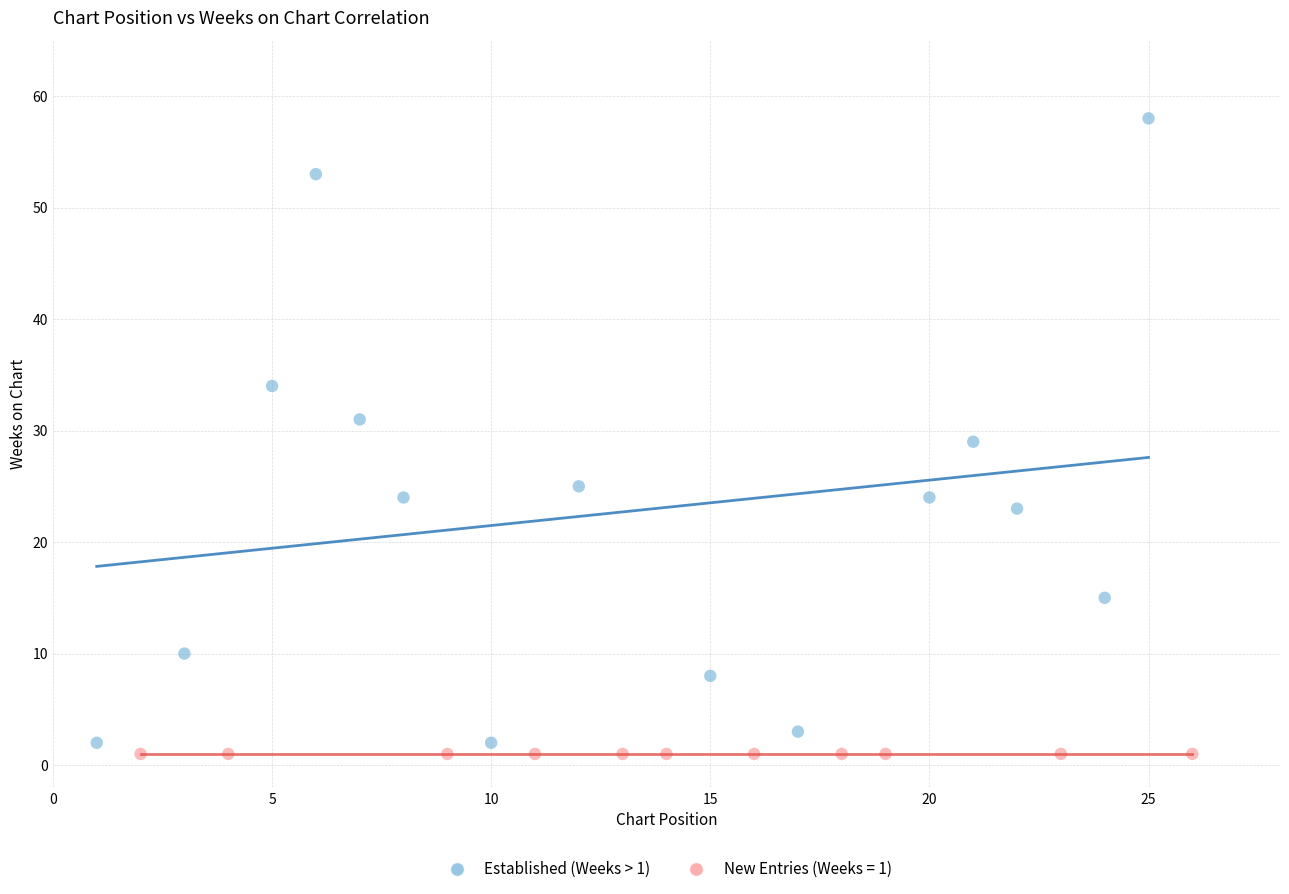

Which series contains the highest Y value?

Established (Weeks > 1)